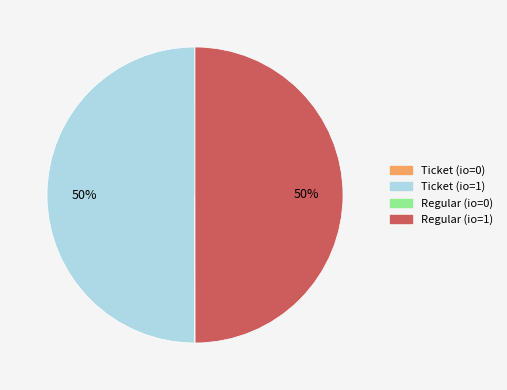

To the nearest percent, what is the average slice percentage?

25%